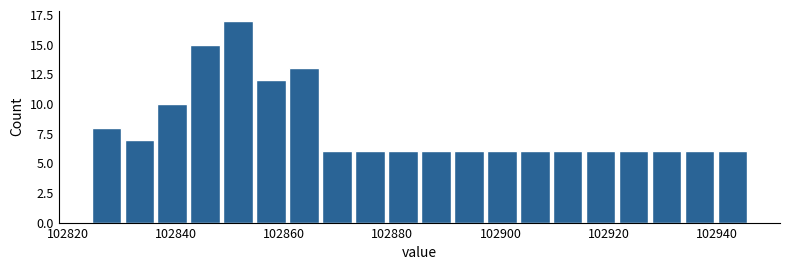

Read against the x-axis, roughly where is the centre of the tallest bar?

102852